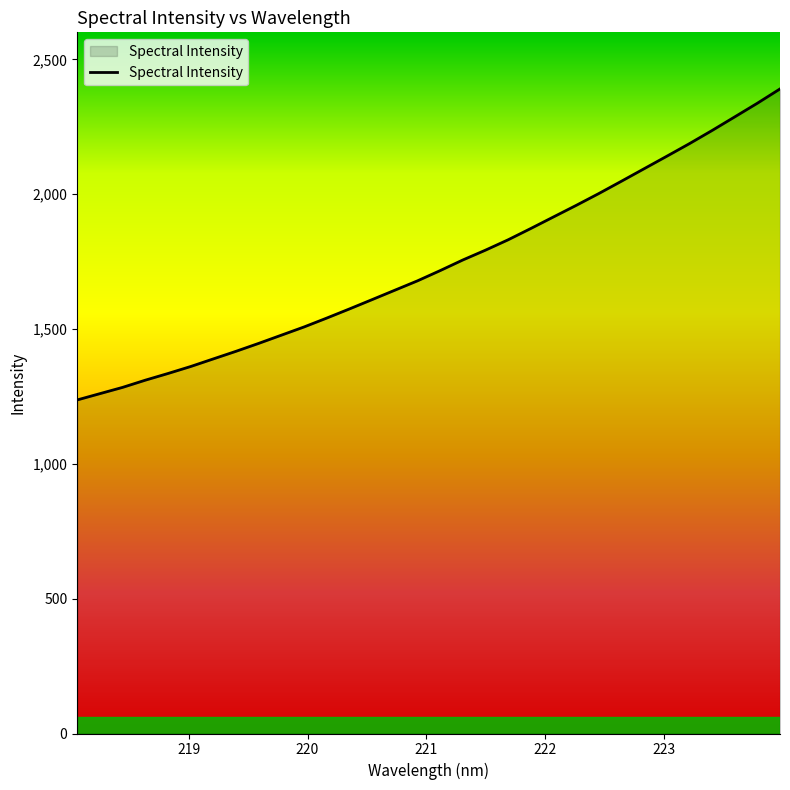

What is the greatest value displayed?

2390.2